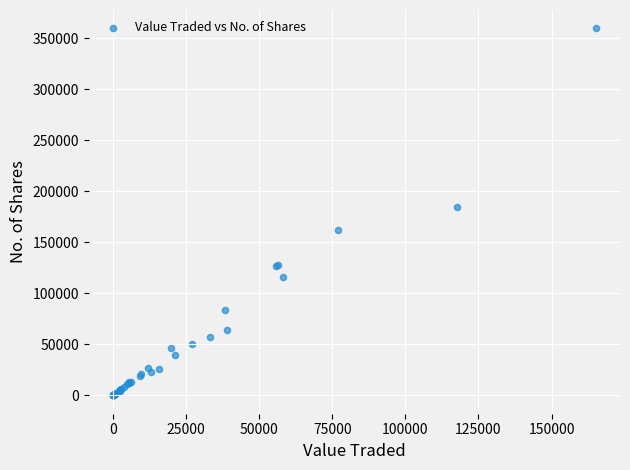

What Y value in the scatter plot is closest to 179797?

184559